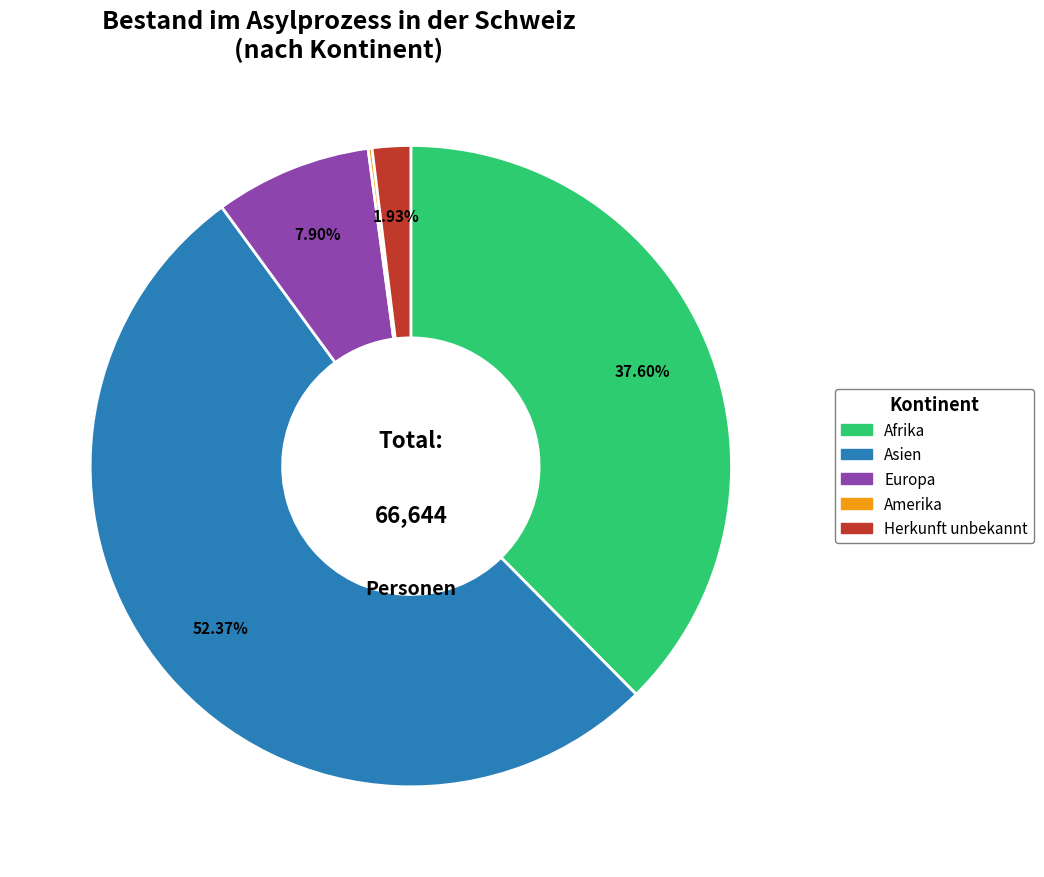

Is the sum of Asien and Afrika greater than half?

Yes